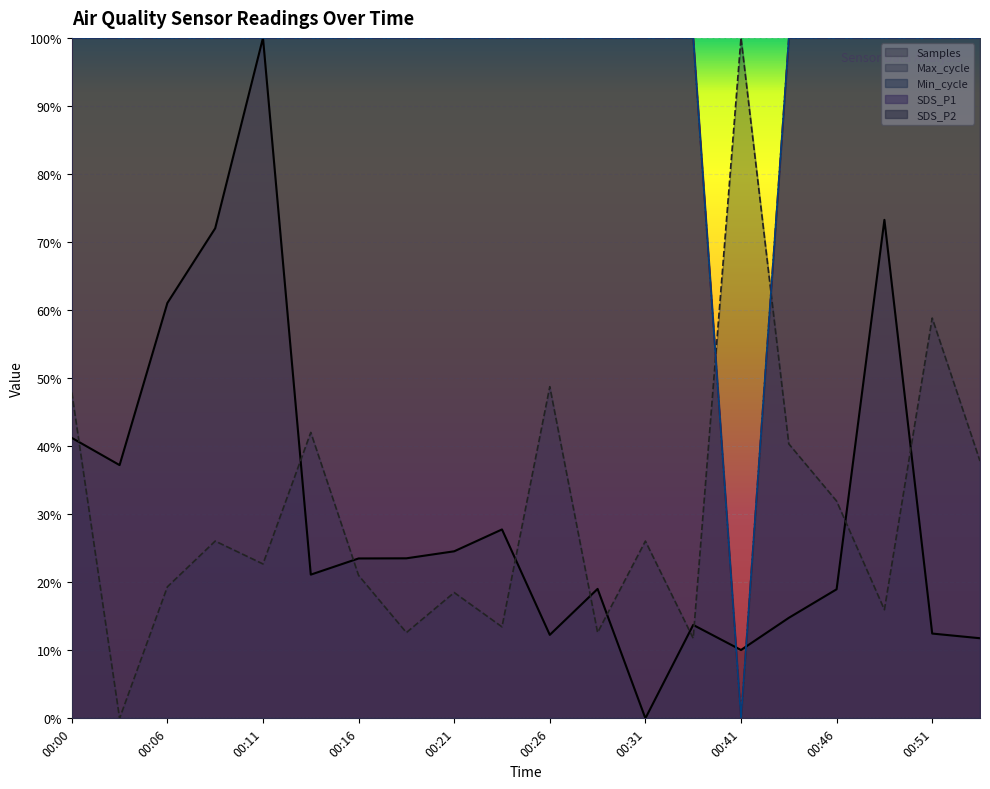

At which category does the chart reach its minimum across all series?

00:41